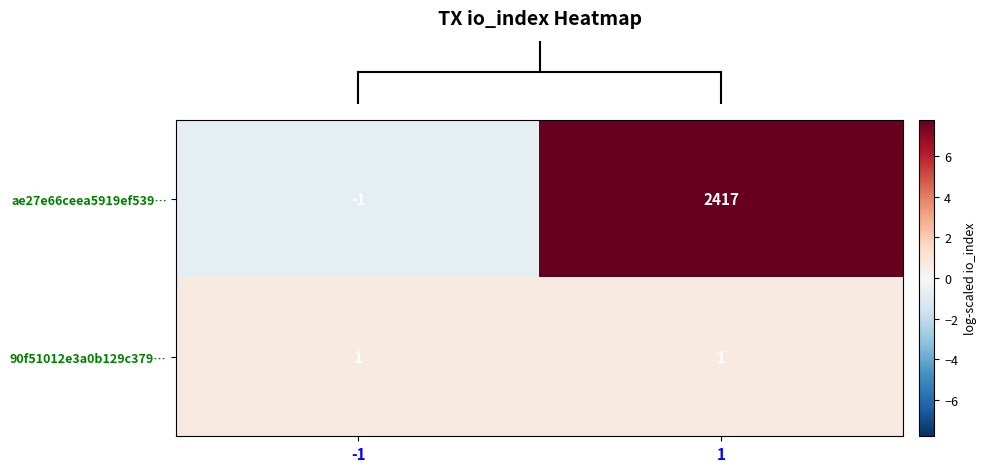

Rank the series at 1 from highest to lowest value.

ae27e66ceea5919ef539…, 90f51012e3a0b129c379…